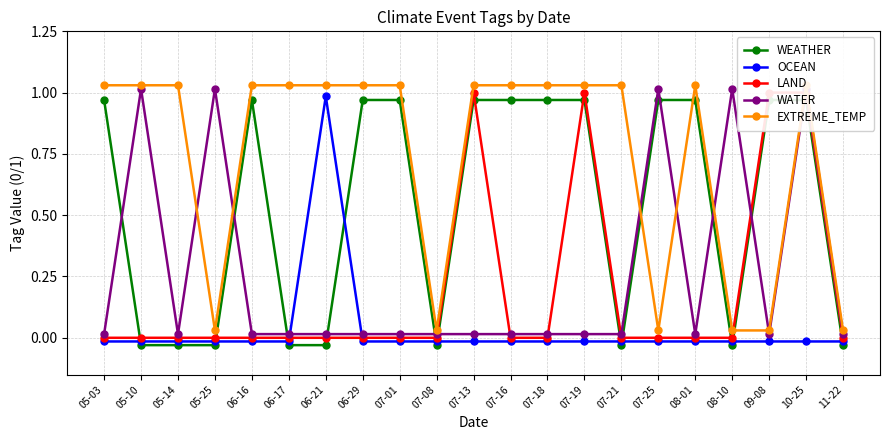

Where is the first local maximum for EXTREME_TEMP?

08-01